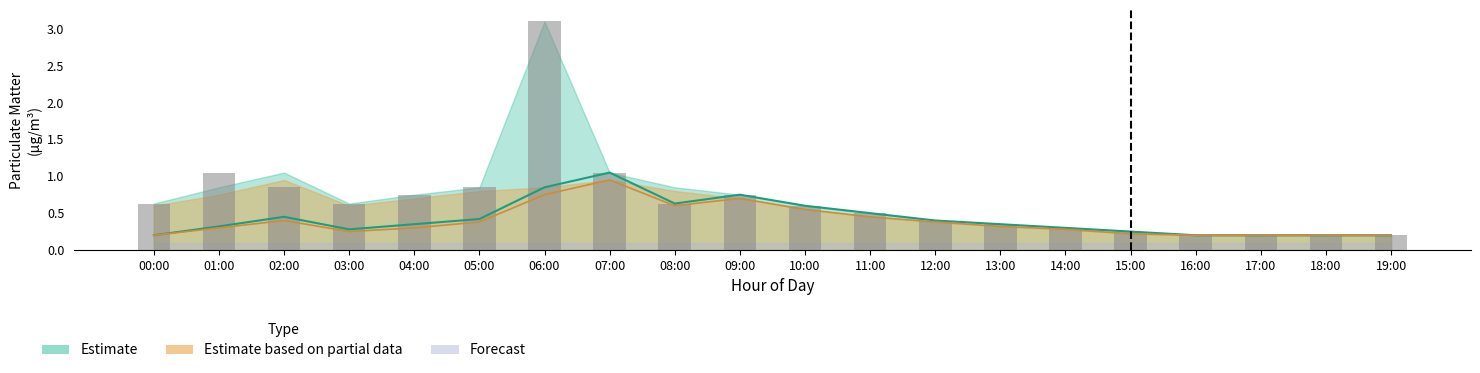

What is the average value?

0.7